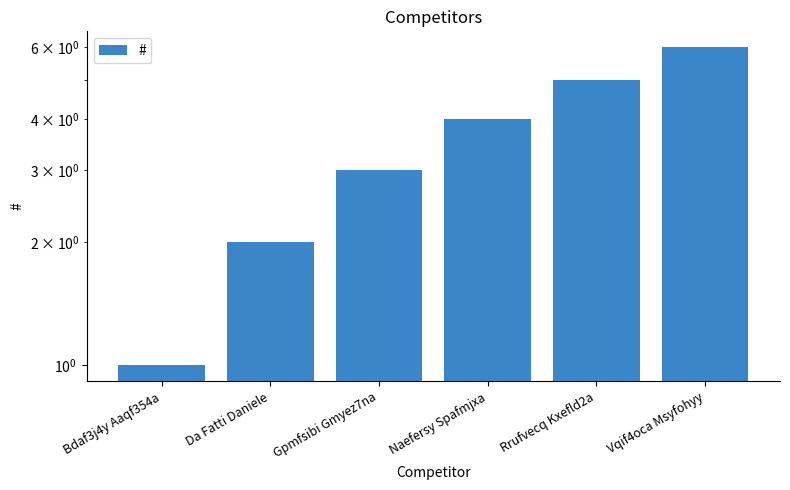

Reading left to right, transcribe all the data shown in this chart.

Bdaf3j4y Aaqf354a=1	Da Fatti Daniele=2	Gpmfsibi Gmyez7na=3	Naefersy Spafmjxa=4	Rrufvecq Kxefld2a=5	Vqif4oca Msyfohyy=6